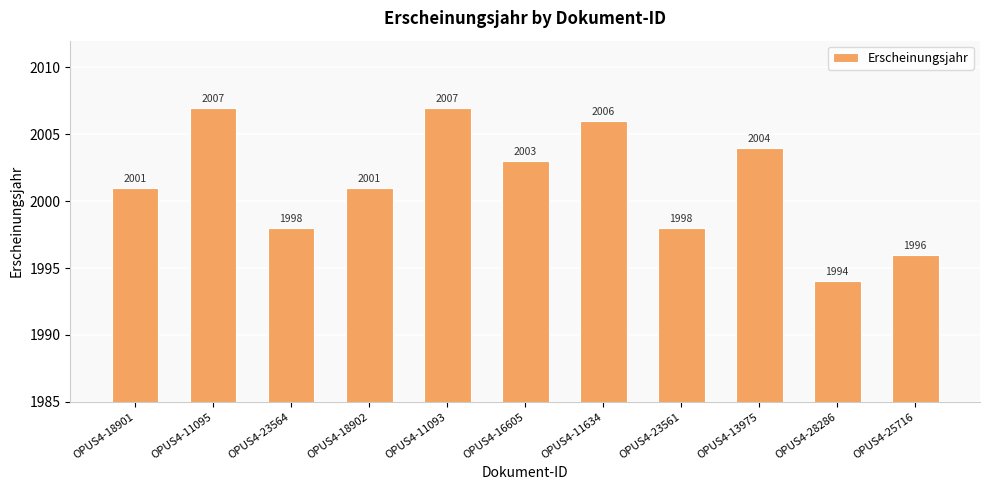

What is the value of the 7th bar from the left?

2006